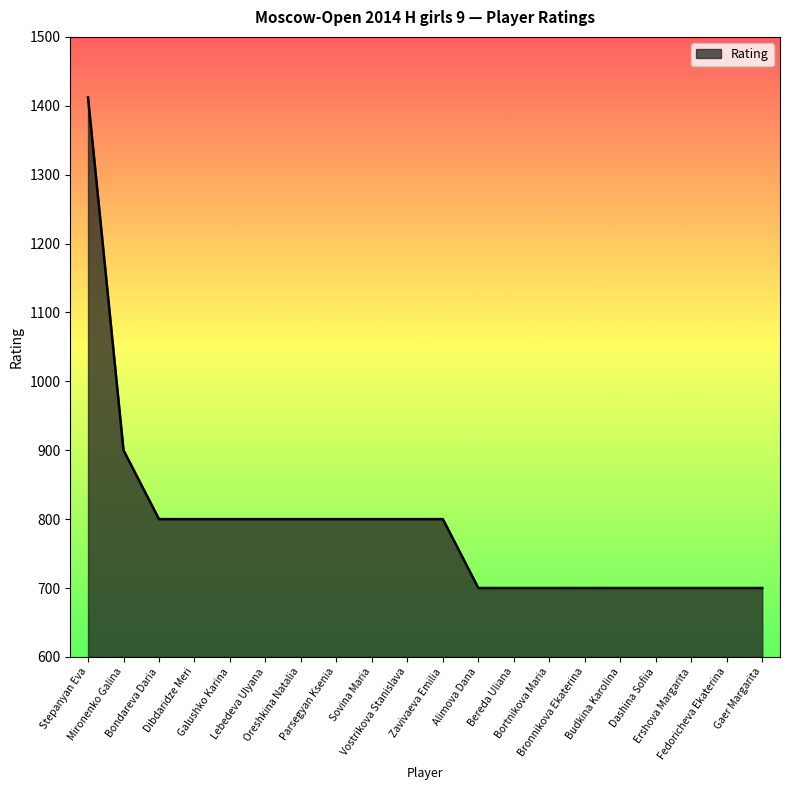

What is the minimum value shown in the chart?

700